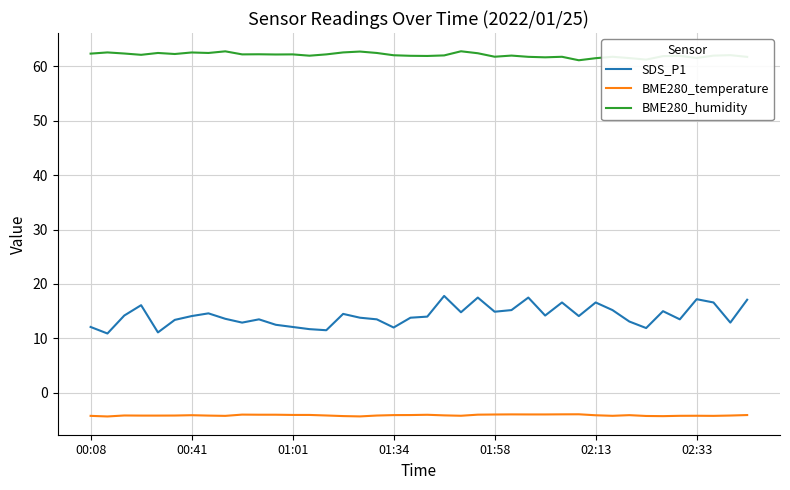

What is the maximum value shown in the chart?

62.7